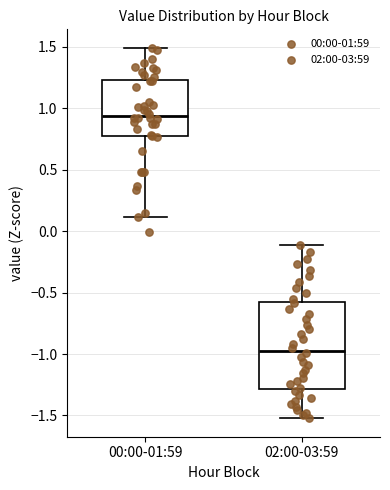

Where does the upper whisker of the box for 00:00-01:59 end on the y-axis? The values are not printed on the chart, so give them approximately, as read against the axis.

1.50